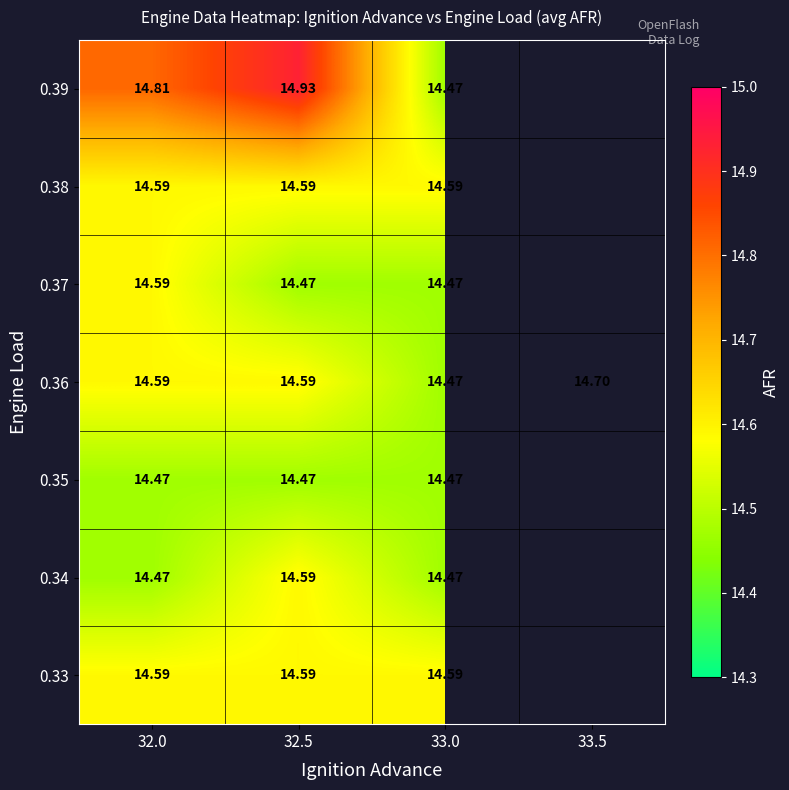

Between 32.0 and 32.5, which series saw the biggest shift?

0.34